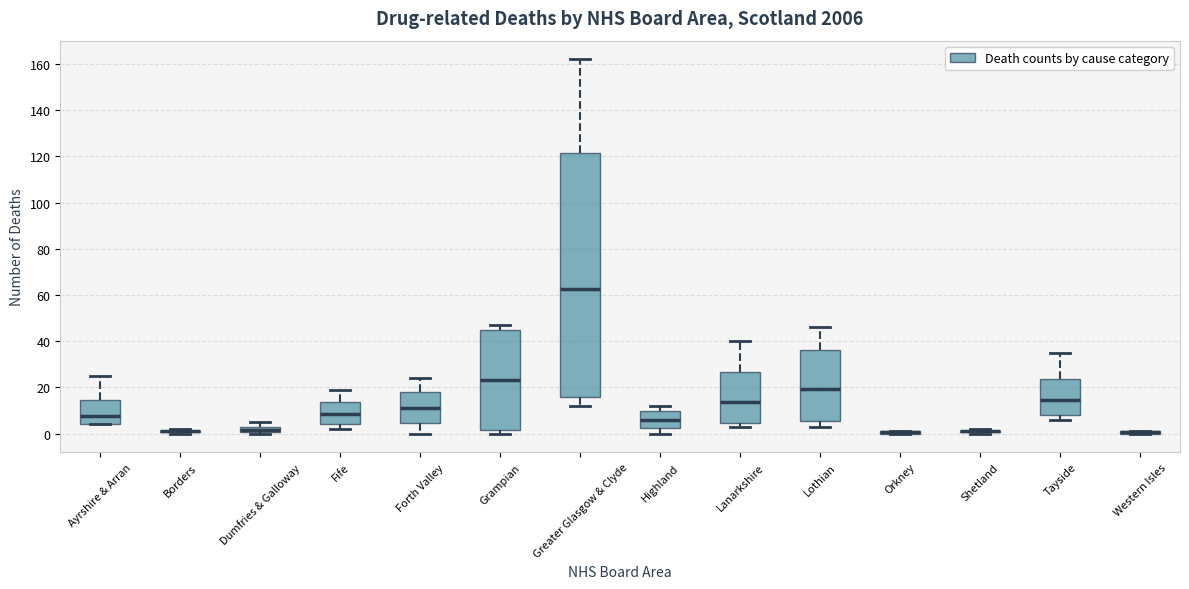

Where does the upper whisker of the box for Lothian end on the y-axis? The values are not printed on the chart, so give them approximately, as read against the axis.

46